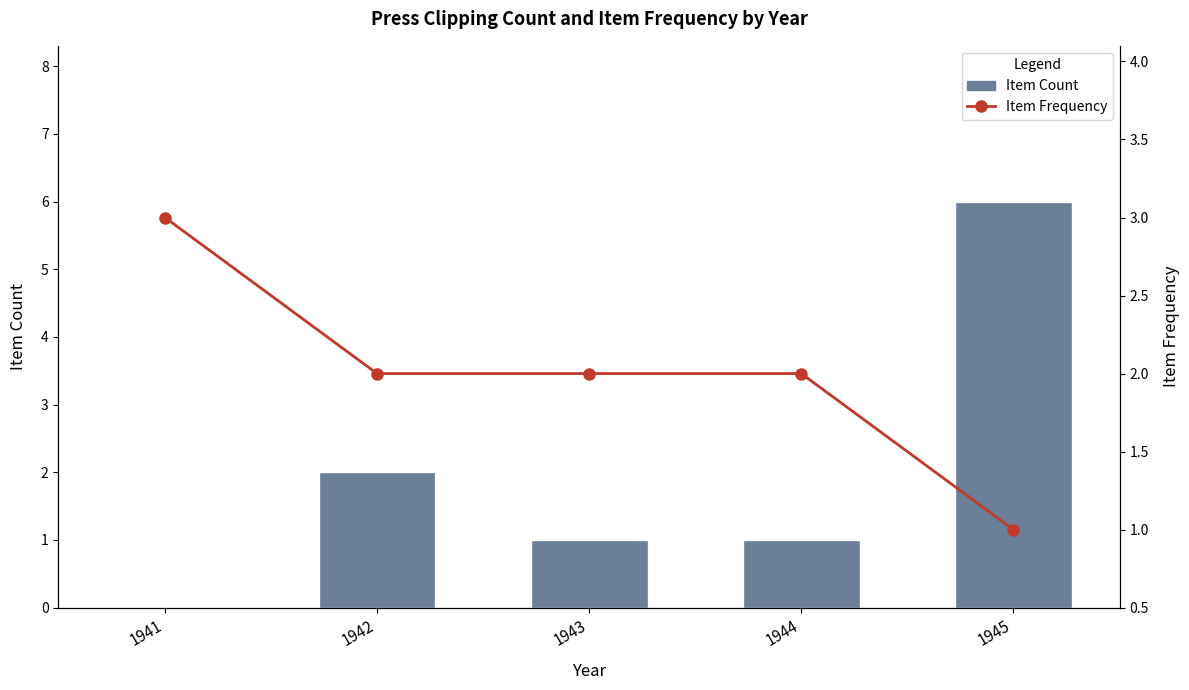

The value of Item Count at 1942 is 1. True or false?

False